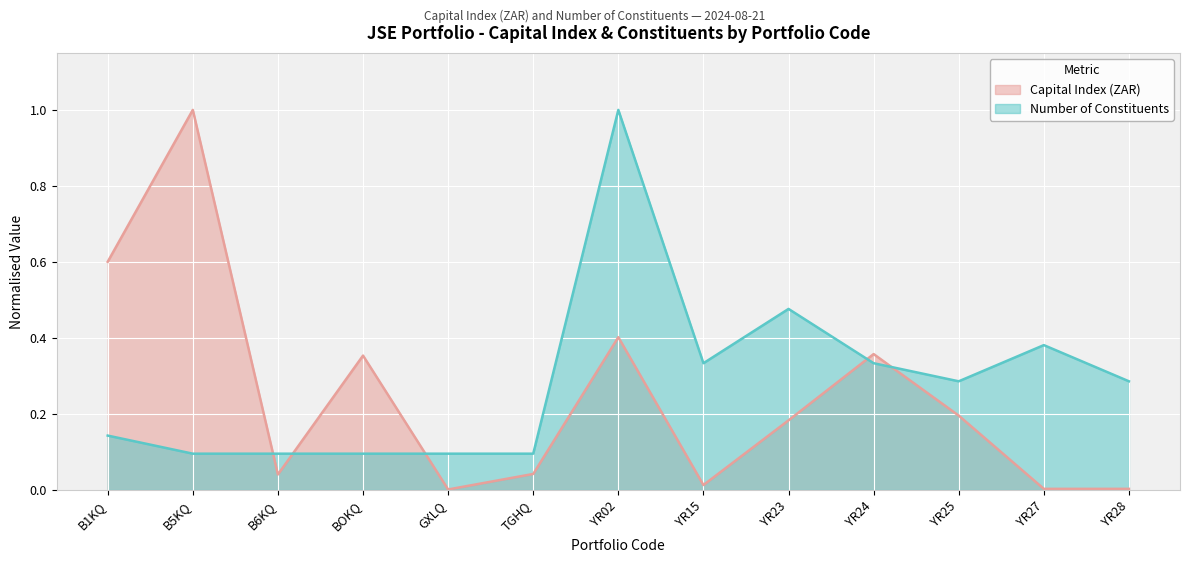

What position from the right is B6KQ?

11